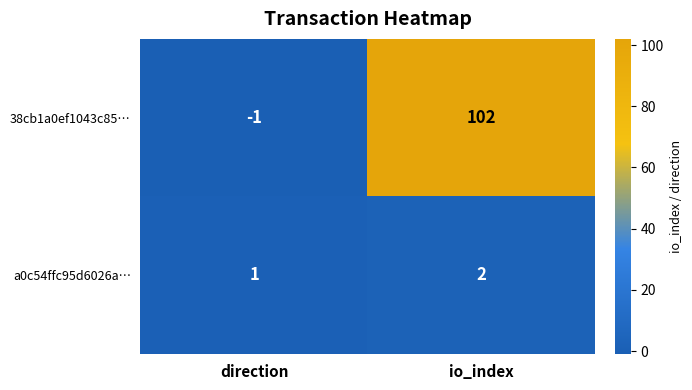

At which category does the chart reach its minimum across all series?

direction